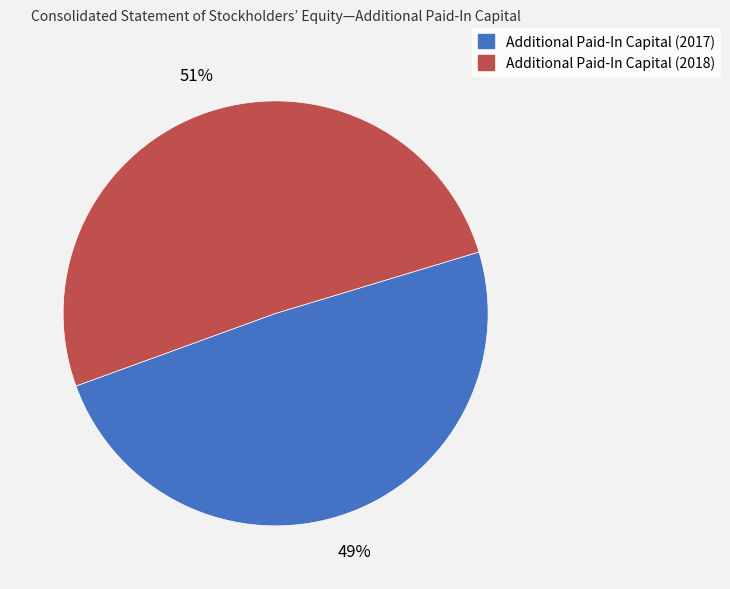

Does Additional Paid-In Capital (2017) account for over 50% of the chart?

No